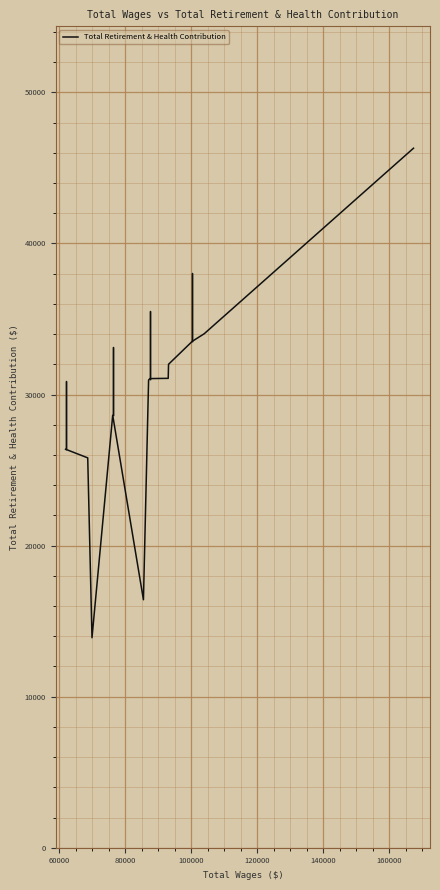

What is the maximum value shown in the chart?

46306.4